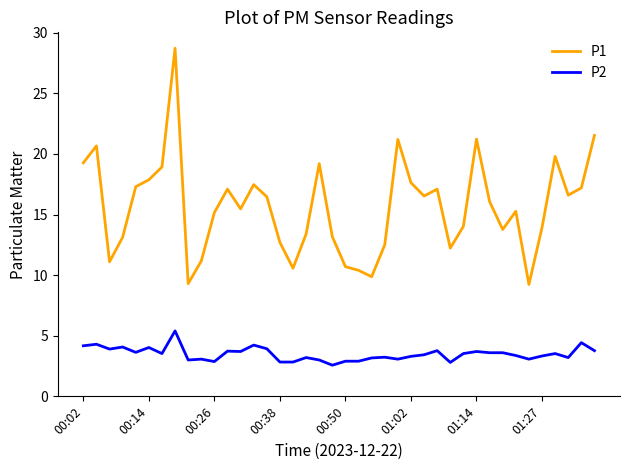

True or false: P2 and P1 intersect in this chart.

False